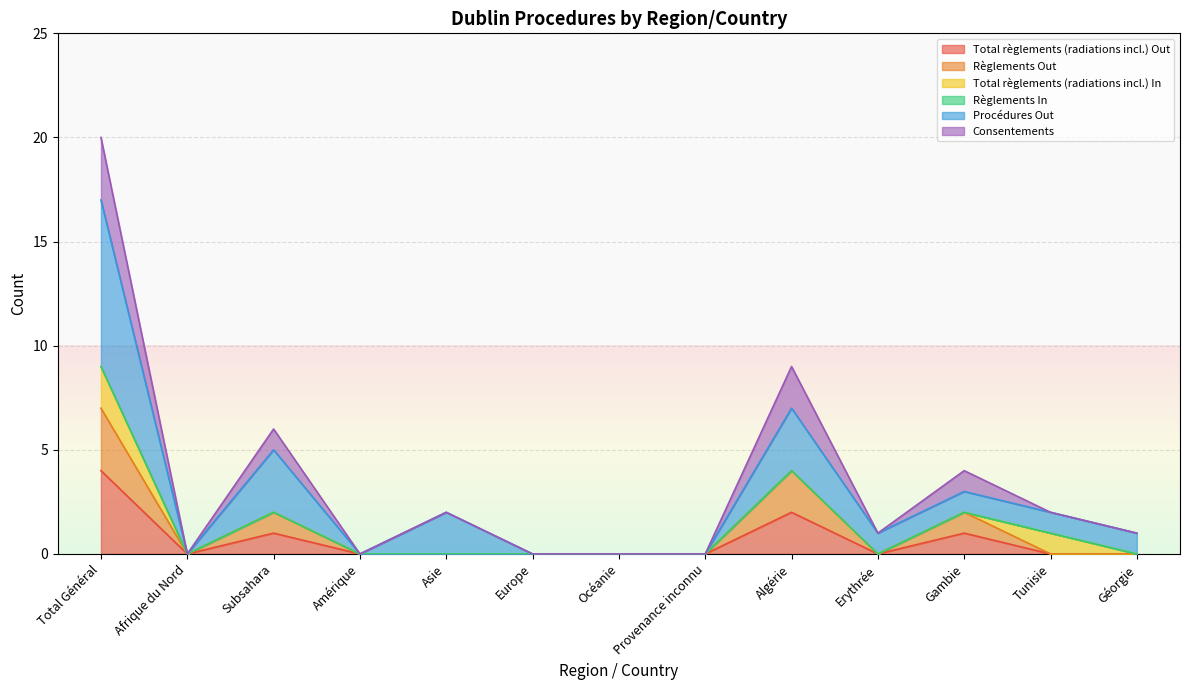

What is the greatest value displayed?

17